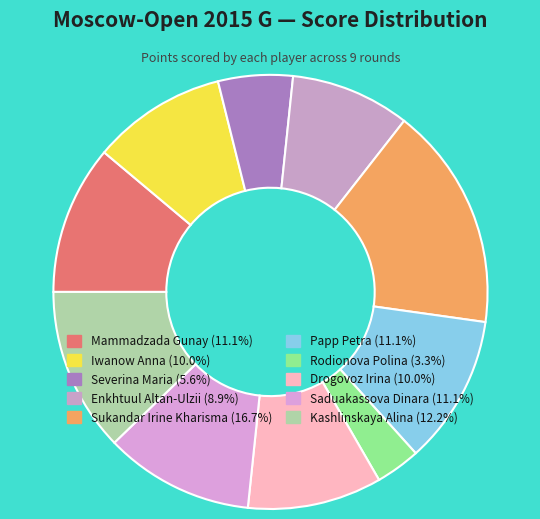

How much of the chart is everything except Papp Petra?

88.9%